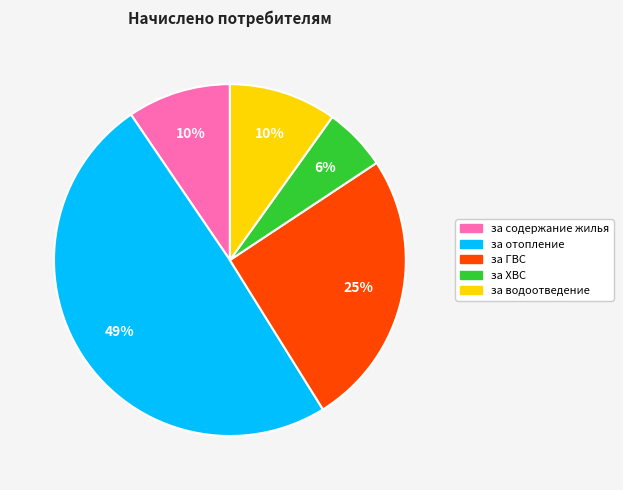

To the nearest percent, what is the average slice percentage?

20%